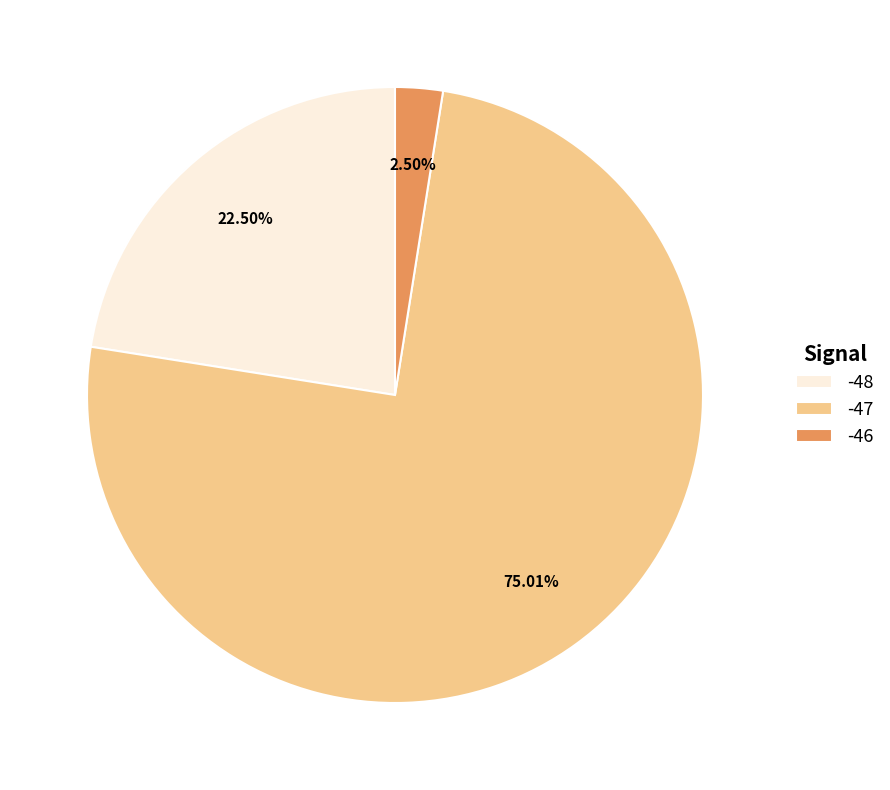

Rank the categories by value from lowest to highest.

-46, -48, -47